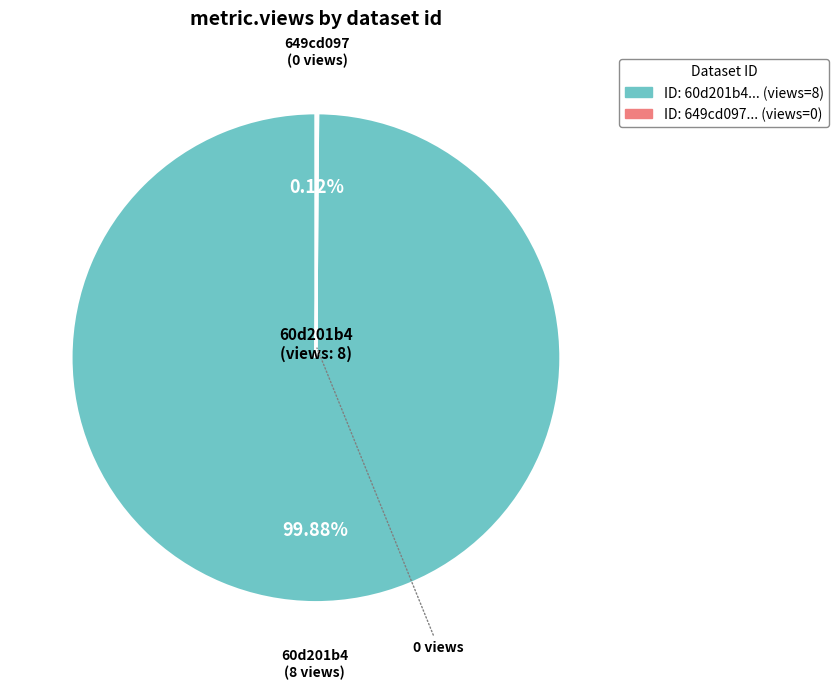

Does any single category account for the majority?

Yes